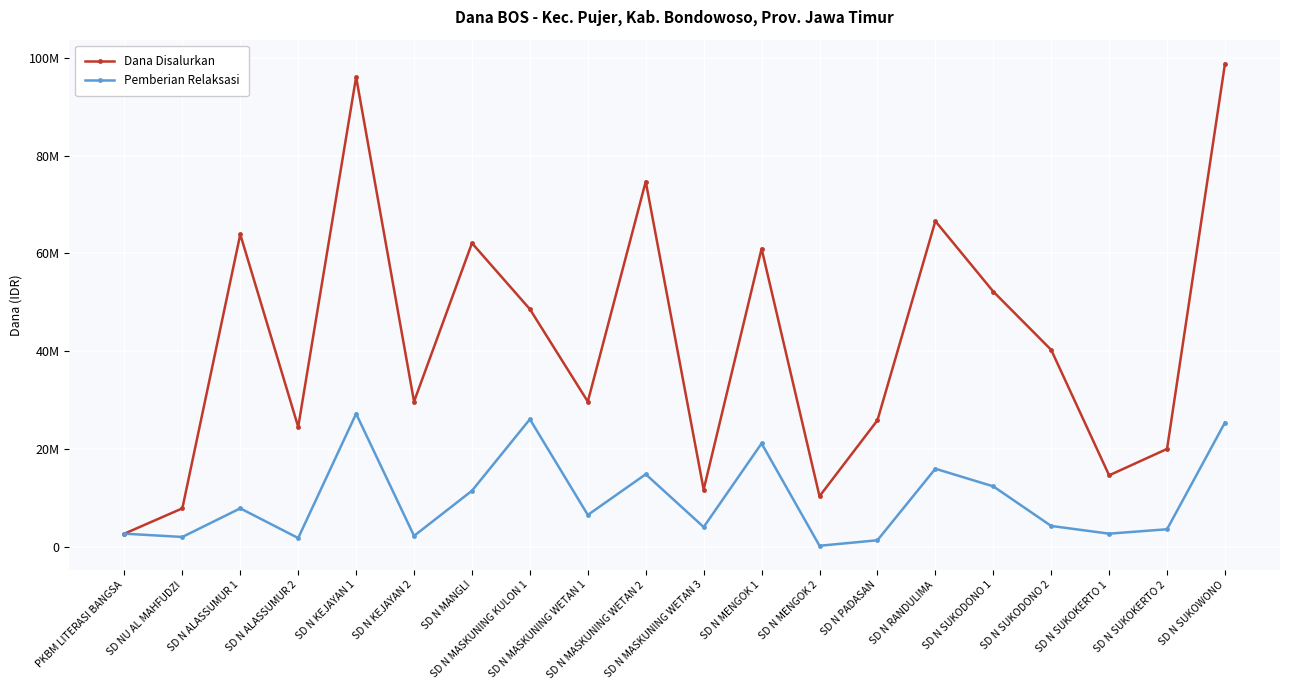

Does the chart have visible grid lines?

Yes